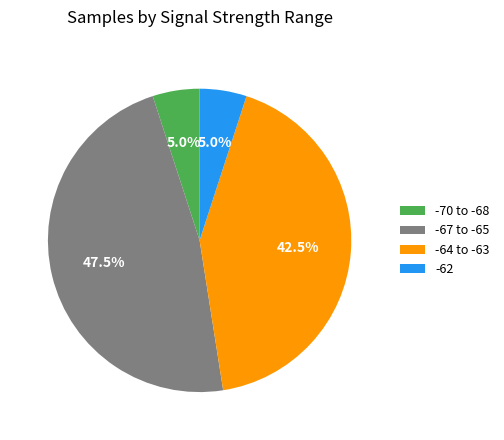

Between -64 to -63 and -62, which is larger?

-64 to -63